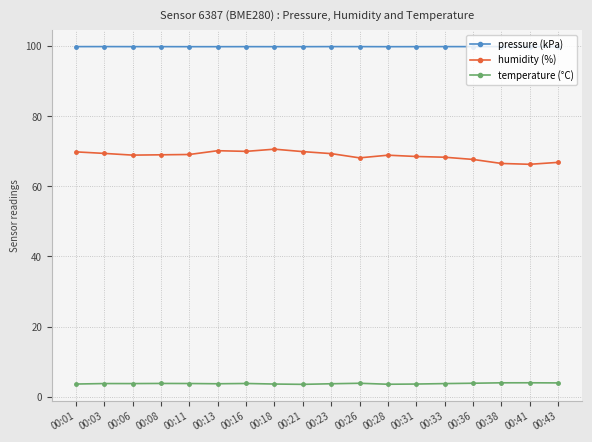

In humidity (%), how many points are higher than both neighbors (excluding endpoints)?

3